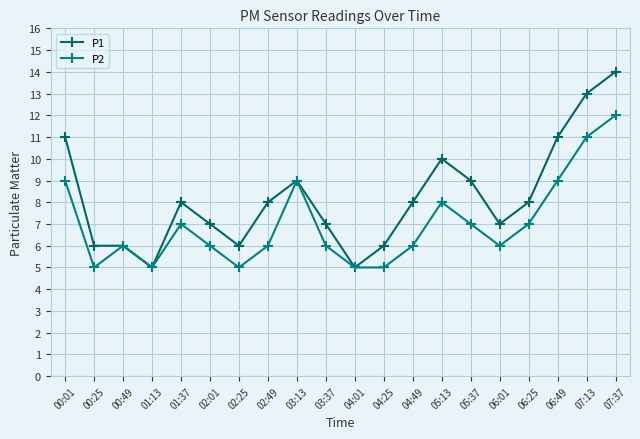

True or false: P1 has a value of 7 at 00:01.

False